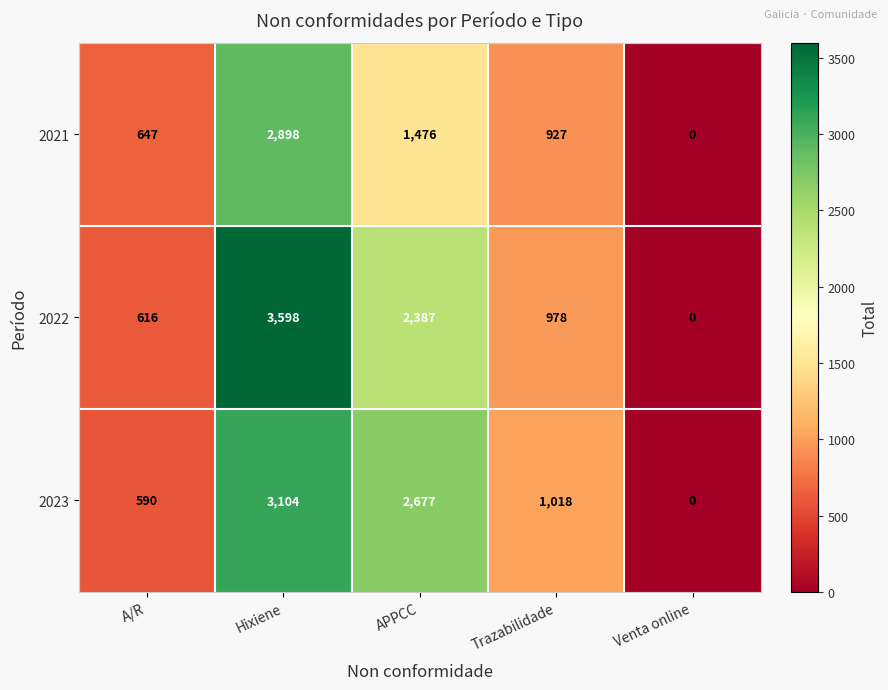

List the series in order of their peak value, highest first.

2022, 2023, 2021